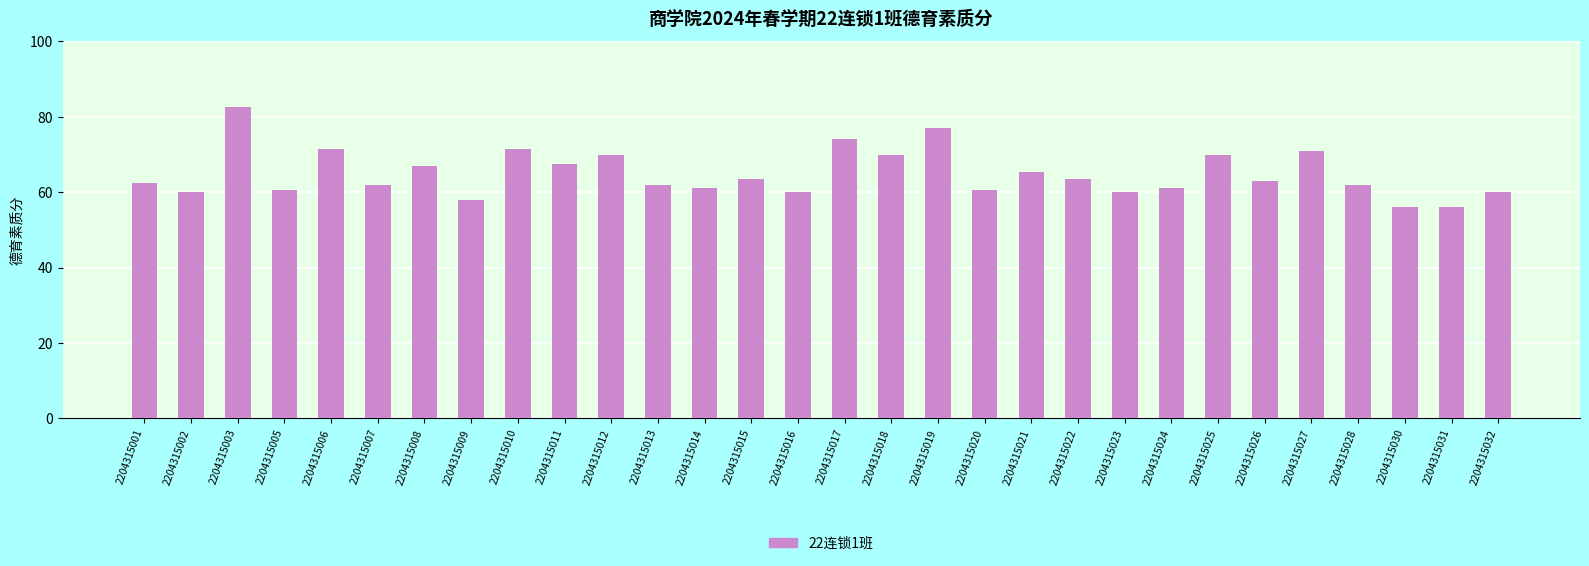

Which category has the highest value across all series?

2204315003